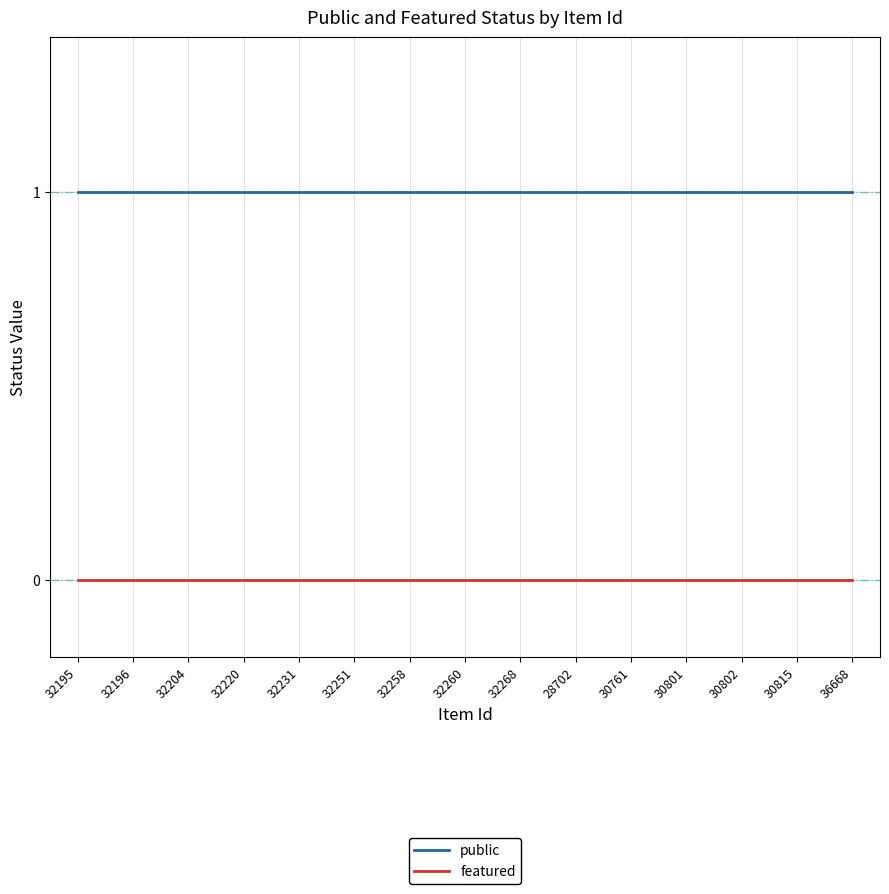

Is this an area chart (filled region under the line)?

No